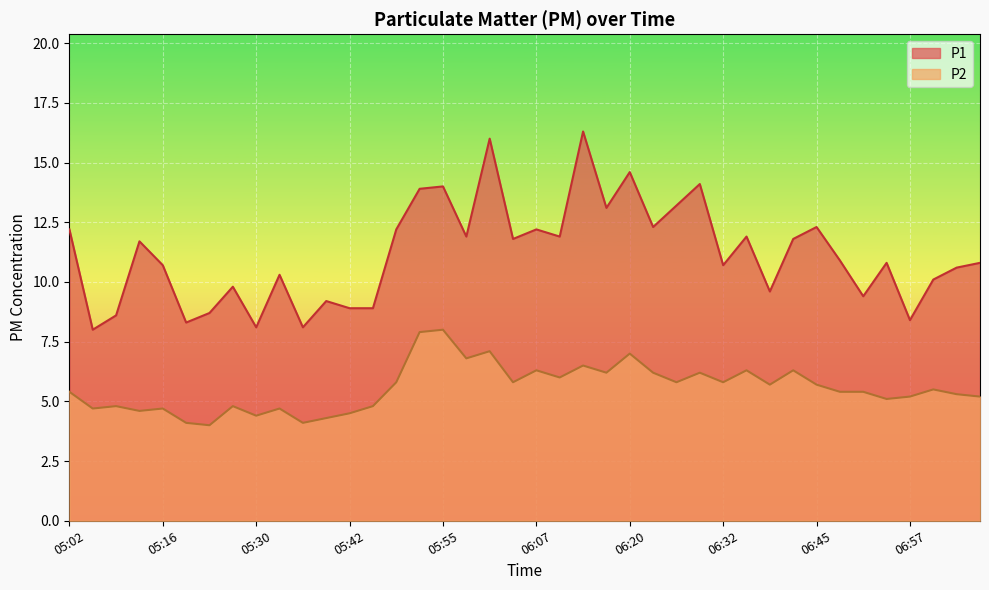

True or false: P2 and P1 cross at least once.

False